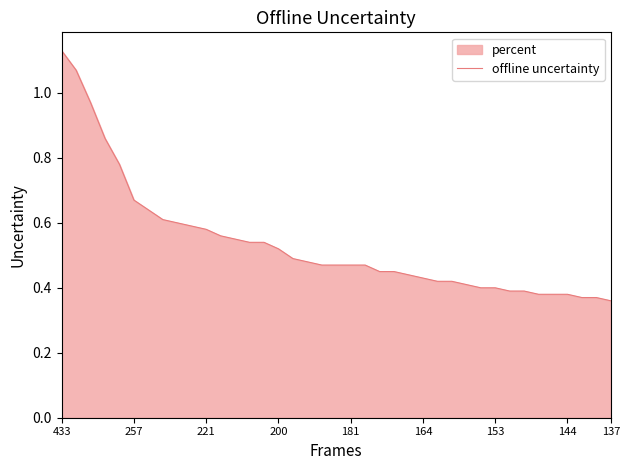

True or false: there are more than 1 points higher than both neighbors.

False